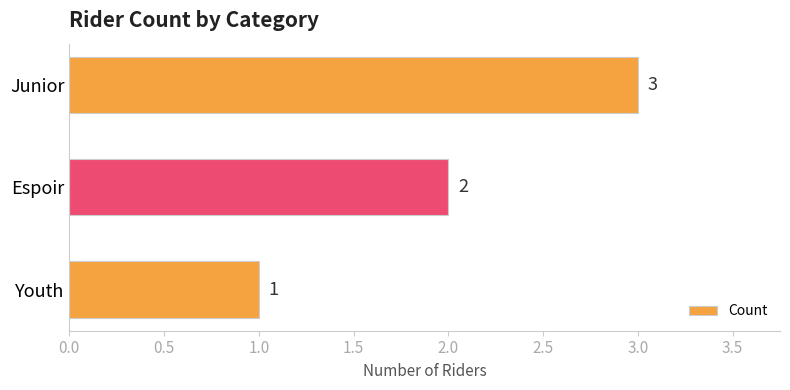

What is the label of the 1st bar from the bottom?

Youth